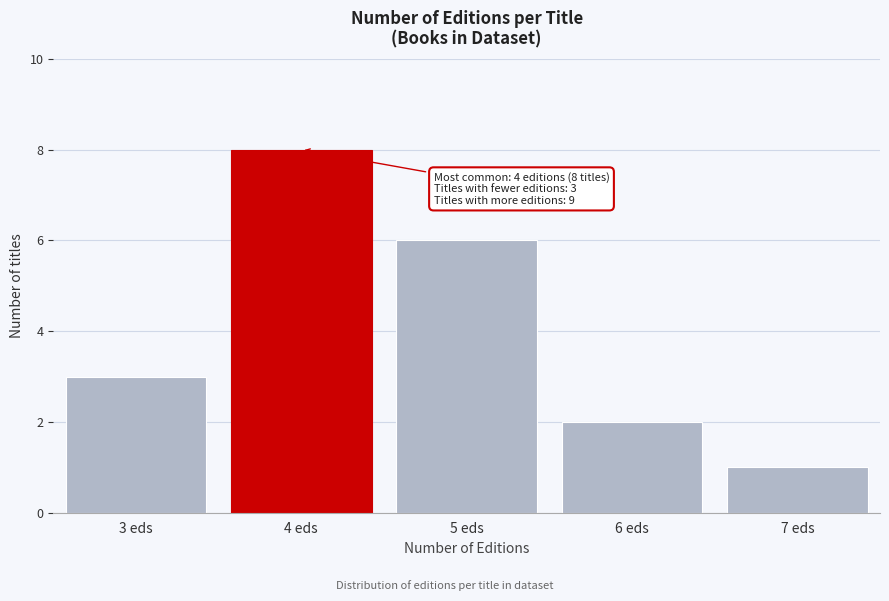

Reading left to right, transcribe all the data shown in this chart.

3	8	6	2	1